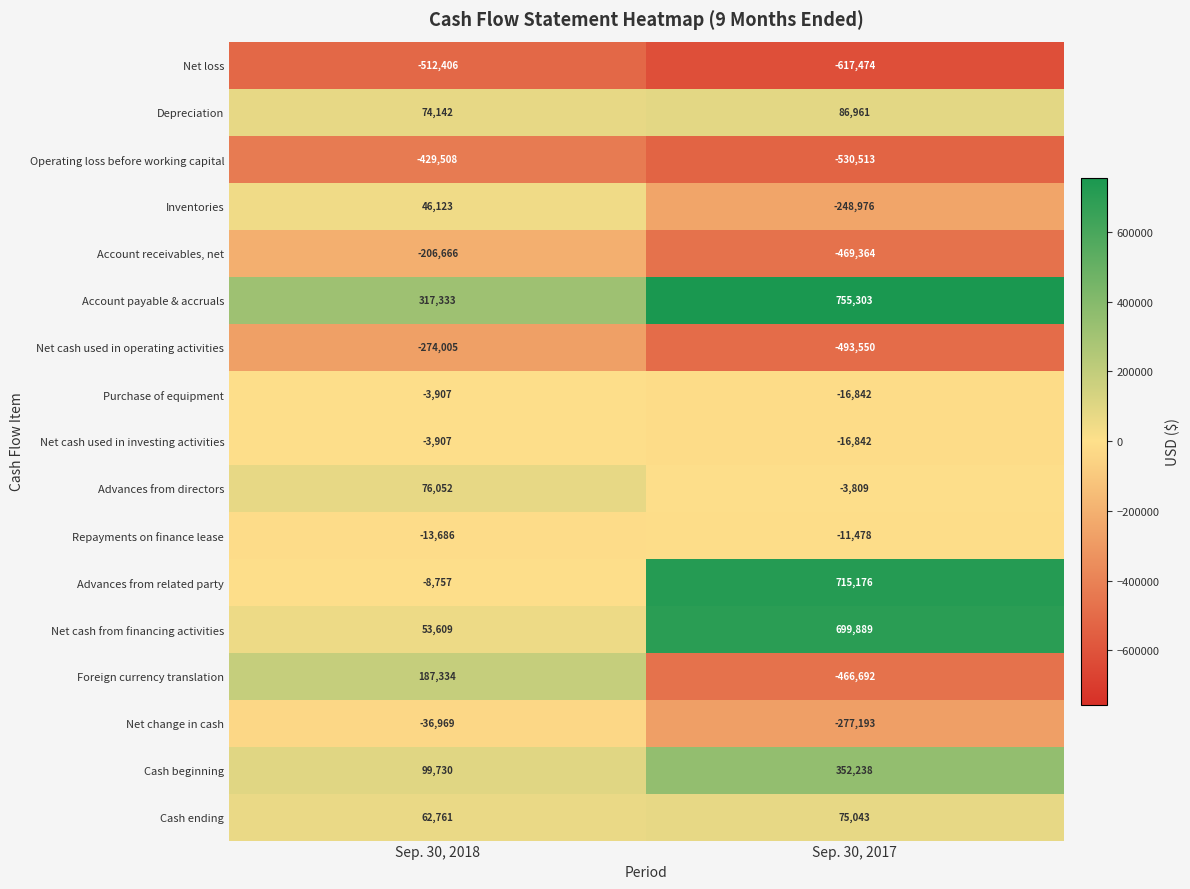

List the labels in order of Operating loss before working capital value, smallest first.

Sep. 30, 2017, Sep. 30, 2018